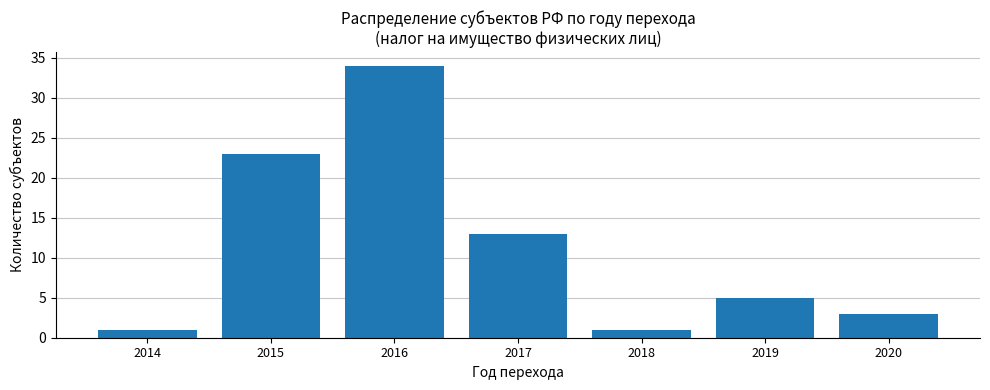

Reading left to right, what are all the values shown in this chart?

2014=1	2015=23	2016=34	2017=13	2018=1	2019=5	2020=3